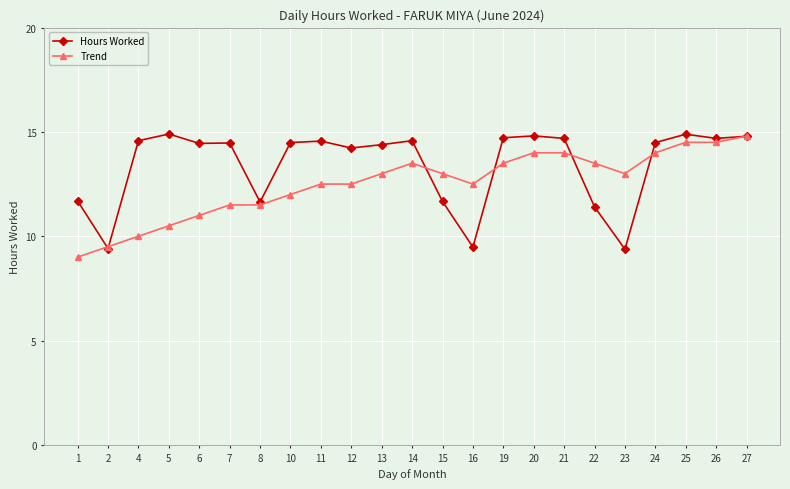

What is the value of the Hours Worked point at the 16th from the left?

14.8